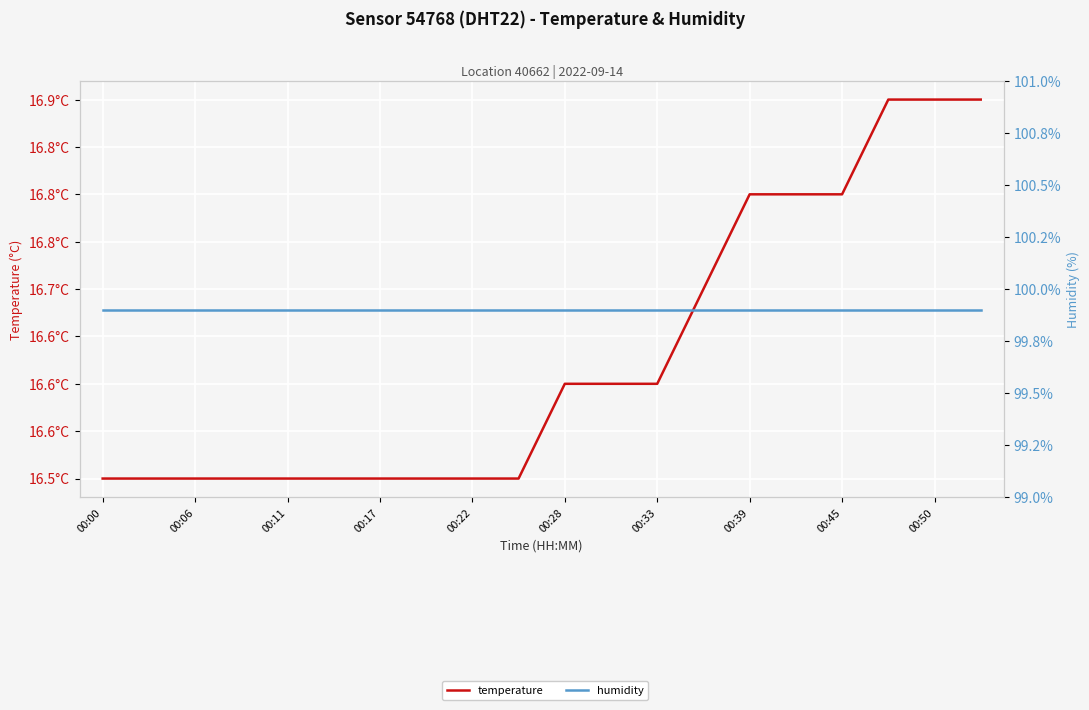

Is it true that humidity equals 30.7 at 00:28?

False